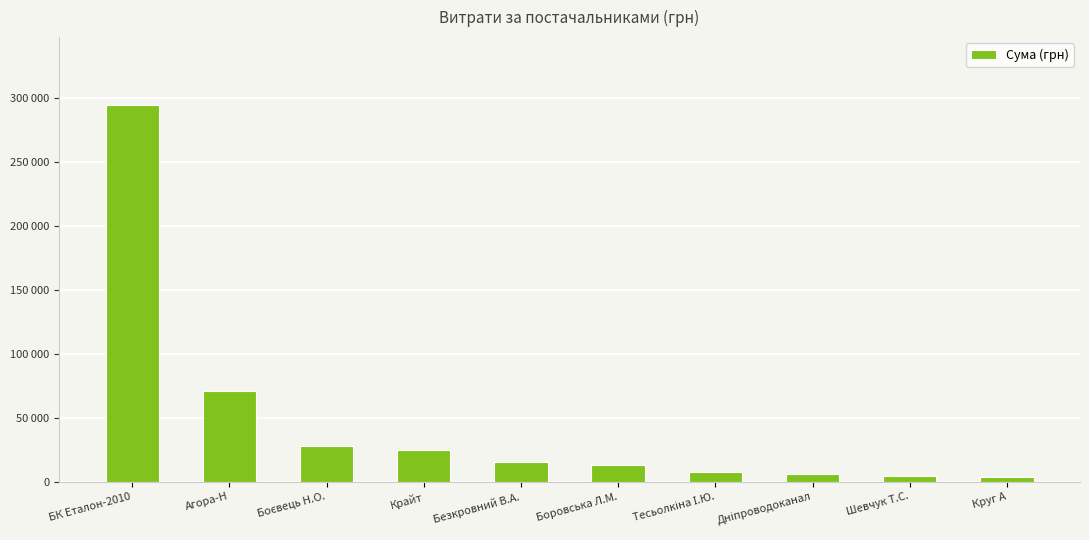

What is the difference between the maximum and second lowest values?

289912.2